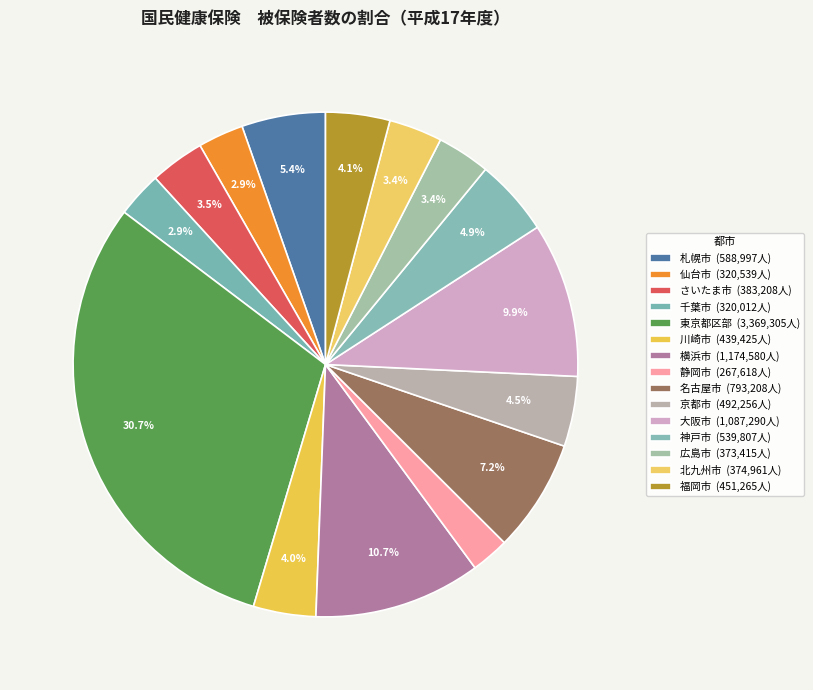

How many slices are in this pie chart?

15